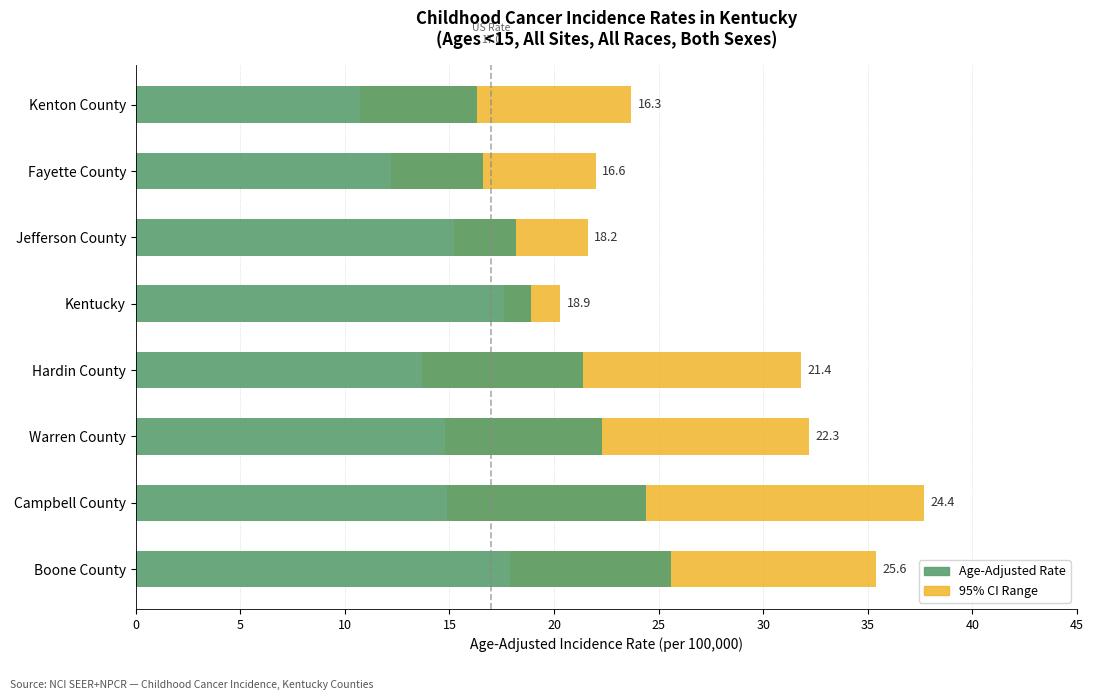

What is the sum of all 95% CI Range values?

107.7